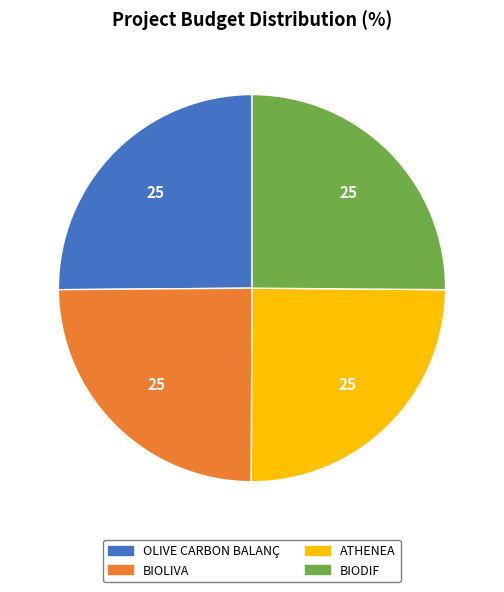

Does BIOLIVA account for over 50% of the chart?

No